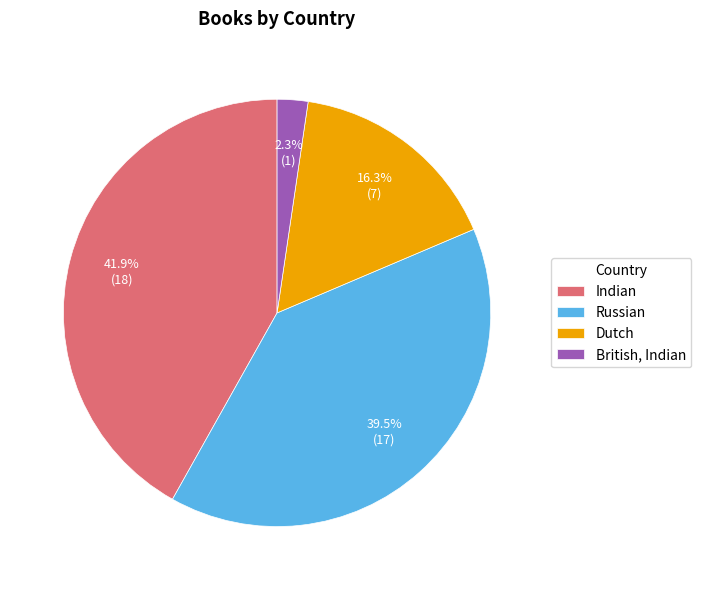

Between British, Indian and Indian, which is larger?

Indian